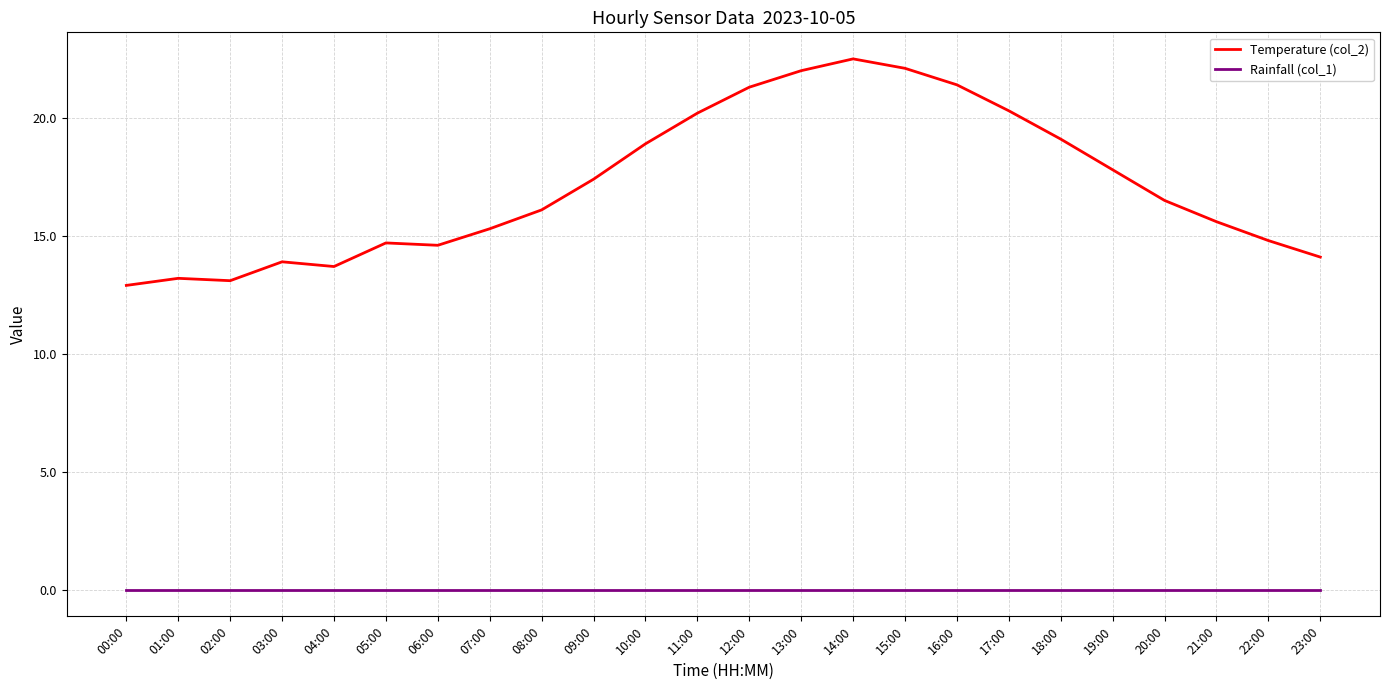

True or false: Temperature (col_2) and Rainfall (col_1) cross at least once.

False